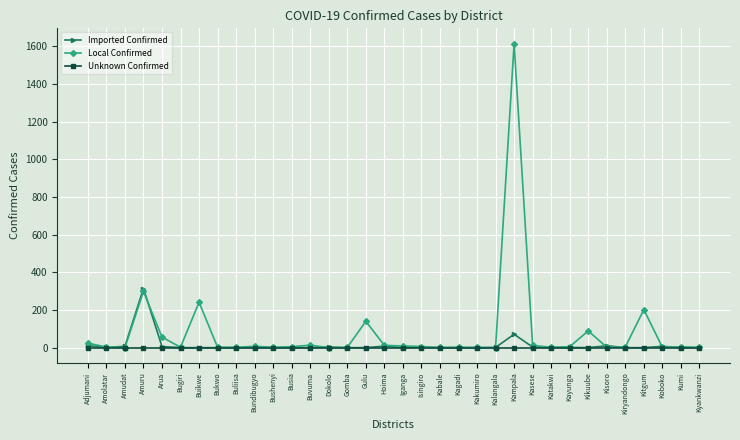

What is the difference between the maximum and second lowest values in the Imported Confirmed series?

314